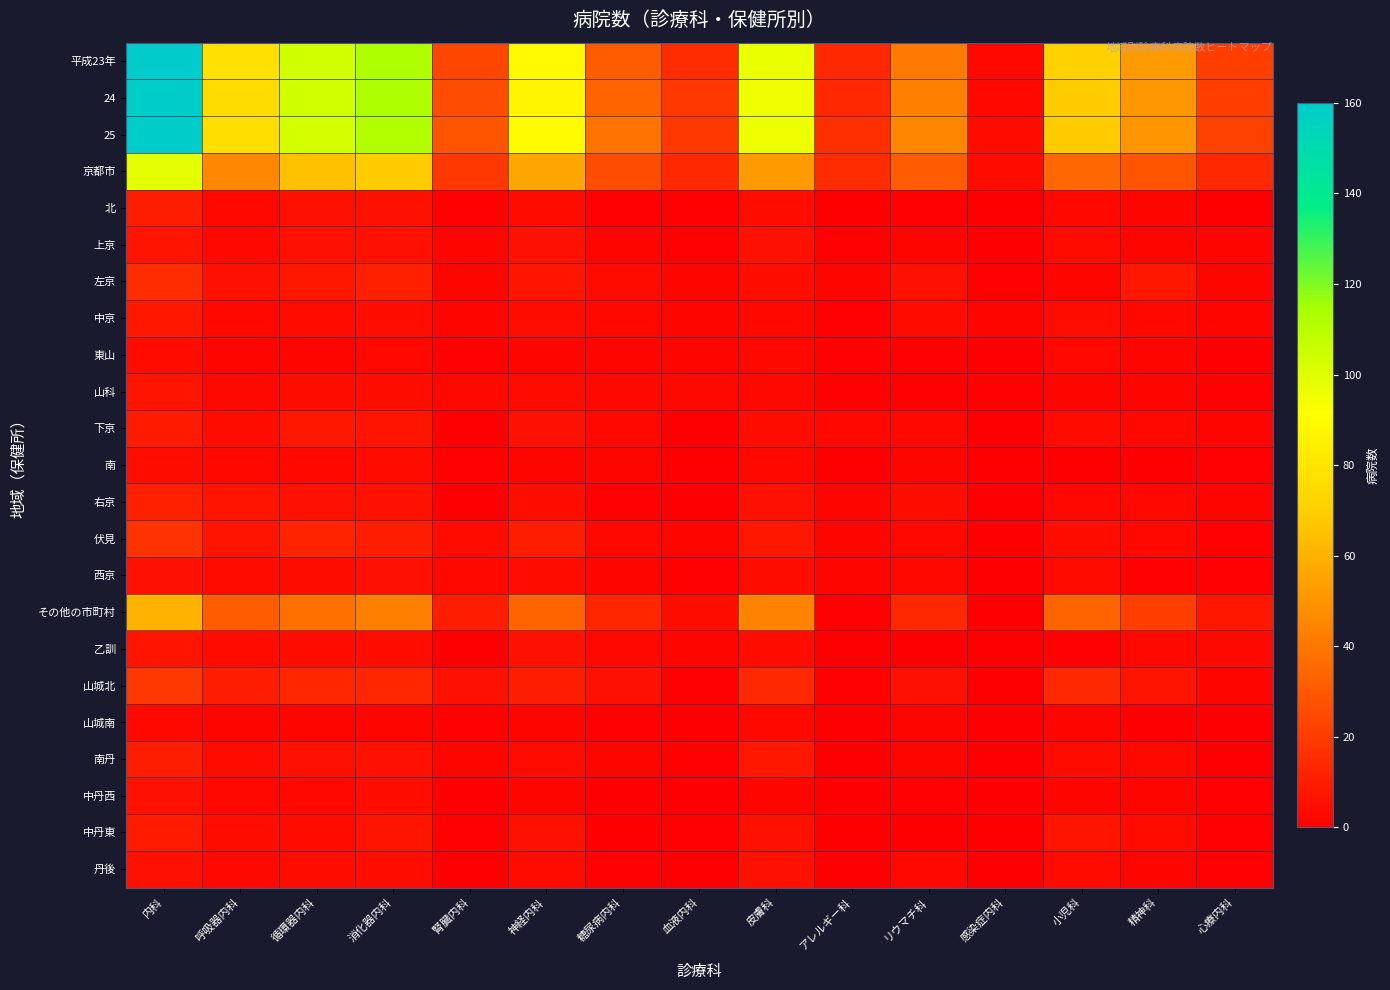

Reading left to right, extract all data points from this chart.

平成23年: 内科=160	呼吸器内科=78	循環器内科=104	消化器内科=113	腎臓内科=24	神経内科=89	糖尿病内科=31	血液内科=15	皮膚科=97	アレルギー科=14	リウマチ科=41	感染症内科=3	小児科=71	精神科=52	心療内科=21
24: 内科=159	呼吸器内科=76	循環器内科=104	消化器内科=113	腎臓内科=26	神経内科=87	糖尿病内科=34	血液内科=19	皮膚科=96	アレルギー科=14	リウマチ科=43	感染症内科=3	小児科=69	精神科=51	心療内科=21
25: 内科=159	呼吸器内科=77	循環器内科=103	消化器内科=112	腎臓内科=29	神経内科=90	糖尿病内科=39	血液内科=19	皮膚科=96	アレルギー科=16	リウマチ科=45	感染症内科=4	小児科=69	精神科=50	心療内科=22
京都市: 内科=99	呼吸器内科=46	循環器内科=65	消化器内科=69	腎臓内科=19	神経内科=56	糖尿病内科=26	血液内科=14	皮膚科=52	アレルギー科=15	リウマチ科=31	感染症内科=4	小児科=35	精神科=29	心療内科=14
北: 内科=10	呼吸器内科=3	循環器内科=6	消化器内科=6	腎臓内科=1	神経内科=4	糖尿病内科=1	血液内科=1	皮膚科=5	アレルギー科=0	リウマチ科=1	感染症内科=0	小児科=3	精神科=2	心療内科=0
上京: 内科=7	呼吸器内科=3	循環器内科=6	消化器内科=6	腎臓内科=2	神経内科=6	糖尿病内科=2	血液内科=1	皮膚科=6	アレルギー科=1	リウマチ科=2	感染症内科=0	小児科=4	精神科=2	心療内科=2
左京: 内科=15	呼吸器内科=6	循環器内科=8	消化器内科=11	腎臓内科=2	神経内科=7	糖尿病内科=4	血液内科=2	皮膚科=5	アレルギー科=2	リウマチ科=6	感染症内科=1	小児科=2	精神科=8	心療内科=2
中京: 内科=8	呼吸器内科=3	循環器内科=4	消化器内科=5	腎臓内科=2	神経内科=5	糖尿病内科=3	血液内科=2	皮膚科=3	アレルギー科=1	リウマチ科=4	感染症内科=2	小児科=5	精神科=3	心療内科=2
東山: 内科=4	呼吸器内科=2	循環器内科=2	消化器内科=3	腎臓内科=1	神経内科=2	糖尿病内科=2	血液内科=2	皮膚科=3	アレルギー科=1	リウマチ科=1	感染症内科=0	小児科=3	精神科=2	心療内科=0
山科: 内科=7	呼吸器内科=3	循環器内科=5	消化器内科=5	腎臓内科=3	神経内科=4	糖尿病内科=3	血液内科=3	皮膚科=3	アレルギー科=1	リウマチ科=1	感染症内科=1	小児科=2	精神科=2	心療内科=1
下京: 内科=9	呼吸器内科=5	循環器内科=8	消化器内科=7	腎臓内科=0	神経内科=6	糖尿病内科=3	血液内科=0	皮膚科=5	アレルギー科=3	リウマチ科=3	感染症内科=0	小児科=4	精神科=3	心療内科=2
南: 内科=5	呼吸器内科=3	循環器内科=3	消化器内科=4	腎臓内科=1	神経内科=2	糖尿病内科=2	血液内科=0	皮膚科=3	アレルギー科=0	リウマチ科=2	感染症内科=0	小児科=0	精神科=0	心療内科=1
右京: 内科=11	呼吸器内科=7	循環器内科=6	消化器内科=6	腎臓内科=0	神経内科=5	糖尿病内科=1	血液内科=0	皮膚科=6	アレルギー科=2	リウマチ科=5	感染症内科=0	小児科=3	精神科=3	心療内科=2
伏見: 内科=17	呼吸器内科=7	循環器内科=12	消化器内科=10	腎臓内科=4	神経内科=10	糖尿病内科=3	血液内科=2	皮膚科=8	アレルギー科=2	リウマチ科=3	感染症内科=0	小児科=5	精神科=3	心療内科=1
西京: 内科=6	呼吸器内科=4	循環器内科=5	消化器内科=6	腎臓内科=3	神経内科=5	糖尿病内科=2	血液内科=1	皮膚科=5	アレルギー科=2	リウマチ科=3	感染症内科=0	小児科=4	精神科=1	心療内科=1
その他の市町村: 内科=60	呼吸器内科=31	循環器内科=38	消化器内科=43	腎臓内科=10	神経内科=34	糖尿病内科=13	血液内科=5	皮膚科=44	アレルギー科=1	リウマチ科=14	感染症内科=0	小児科=34	精神科=21	心療内科=8
乙訓: 内科=7	呼吸器内科=4	循環器内科=5	消化器内科=5	腎臓内科=0	神経内科=6	糖尿病内科=3	血液内科=2	皮膚科=5	アレルギー科=0	リウマチ科=0	感染症内科=0	小児科=1	精神科=3	心療内科=3
山城北: 内科=19	呼吸器内科=10	循環器内科=13	消化器内科=13	腎臓内科=6	神経内科=10	糖尿病内科=6	血液内科=1	皮膚科=14	アレルギー科=1	リウマチ科=6	感染症内科=0	小児科=14	精神科=7	心療内科=2
山城南: 内科=3	呼吸器内科=2	循環器内科=2	消化器内科=2	腎臓内科=1	神経内科=2	糖尿病内科=1	血液内科=0	皮膚科=3	アレルギー科=0	リウマチ科=2	感染症内科=0	小児科=2	精神科=0	心療内科=0
南丹: 内科=10	呼吸器内科=4	循環器内科=6	消化器内科=6	腎臓内科=2	神経内科=4	糖尿病内科=2	血液内科=1	皮膚科=8	アレルギー科=0	リウマチ科=2	感染症内科=0	小児科=4	精神科=3	心療内科=0
中丹西: 内科=6	呼吸器内科=3	循環器内科=3	消化器内科=5	腎臓内科=0	神経内科=2	糖尿病内科=0	血液内科=0	皮膚科=2	アレルギー科=0	リウマチ科=1	感染症内科=0	小児科=2	精神科=2	心療内科=1
中丹東: 内科=9	呼吸器内科=5	循環器内科=4	消化器内科=7	腎臓内科=1	神経内科=6	糖尿病内科=0	血液内科=1	皮膚科=6	アレルギー科=0	リウマチ科=0	感染症内科=0	小児科=7	精神科=4	心療内科=1
丹後: 内科=6	呼吸器内科=3	循環器内科=5	消化器内科=5	腎臓内科=0	神経内科=4	糖尿病内科=1	血液内科=0	皮膚科=6	アレルギー科=0	リウマチ科=3	感染症内科=0	小児科=4	精神科=2	心療内科=1